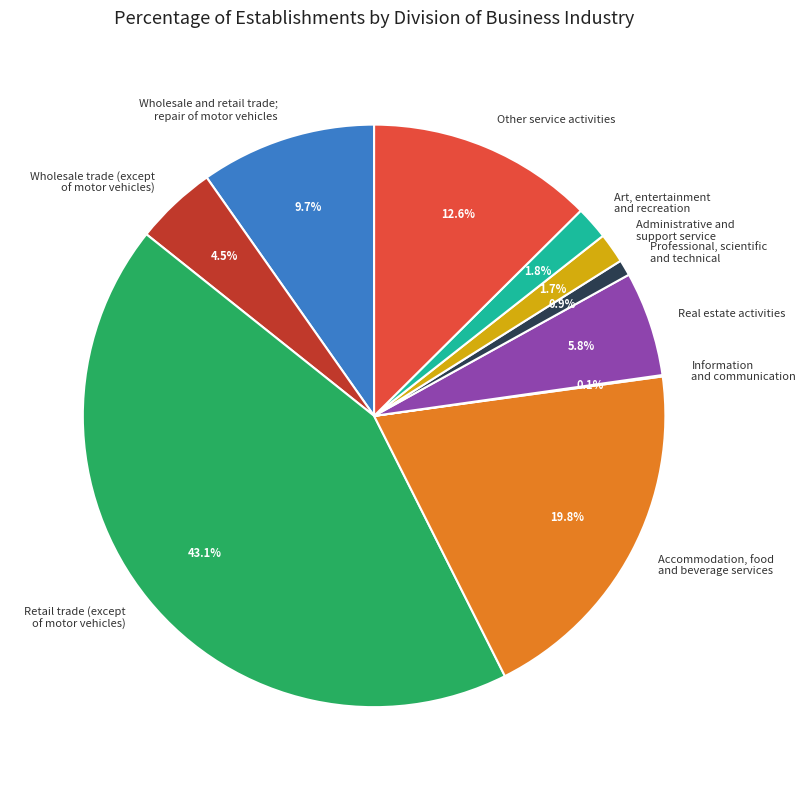

The Professional, scientific and technical slice represents 15% of the pie. True or false?

False